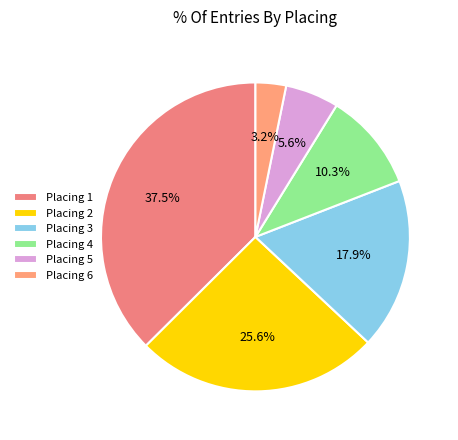

To the nearest percent, what is the difference between the largest and smallest slice percentages?

34%